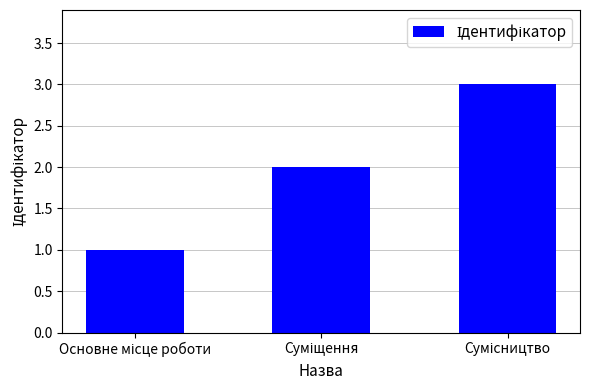

What is the sum of all values?

6